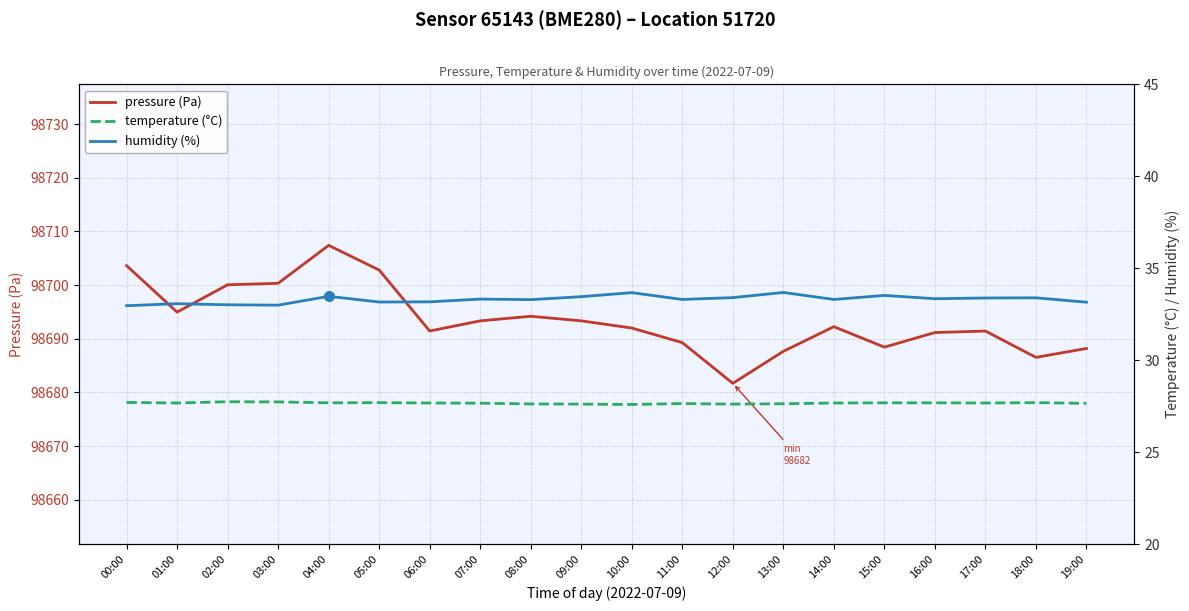

What are all the series names shown in the legend?

pressure (Pa), temperature (°C), humidity (%)